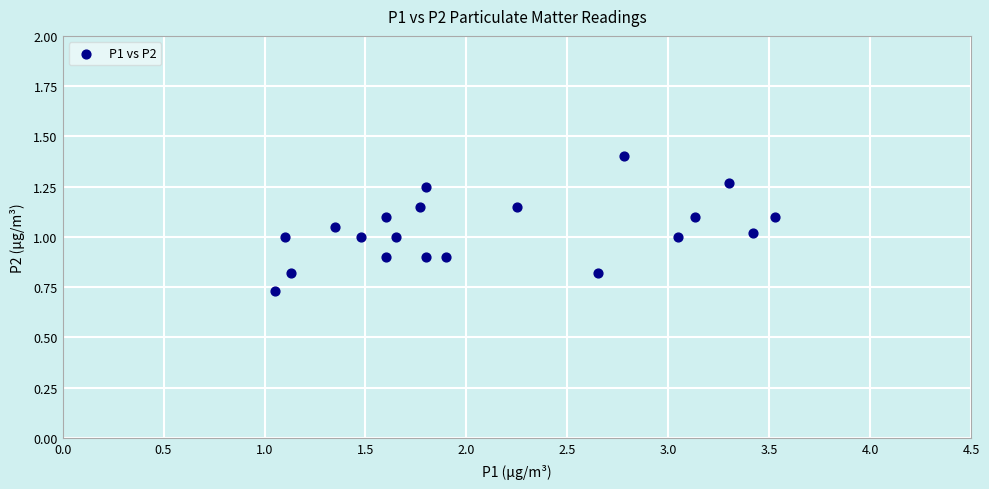

What is the range of X values (max minus min)?

2.5